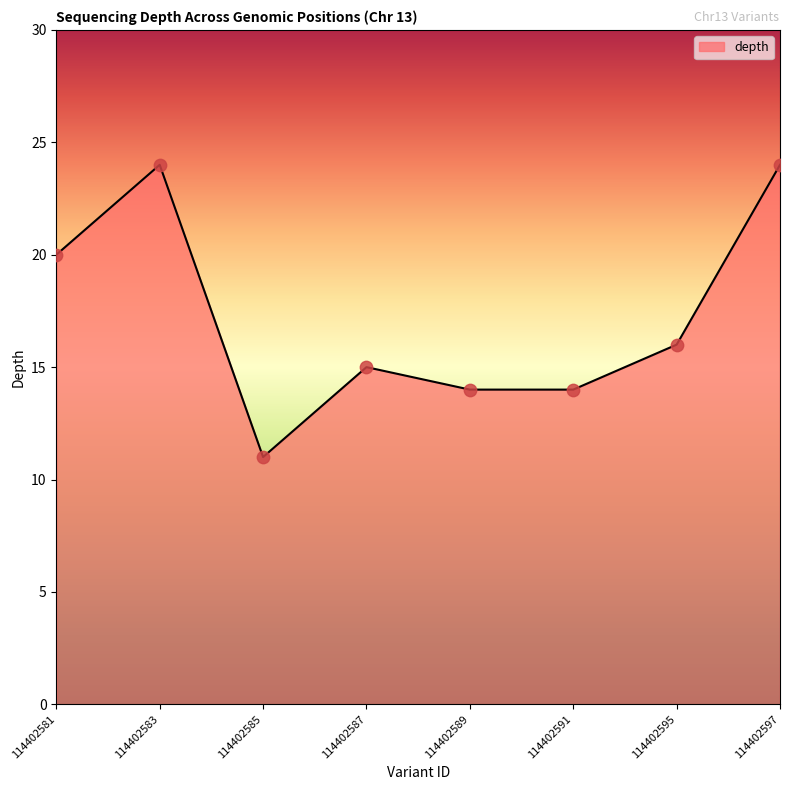

What is the change in value from 114402581 to 114402583?

+4